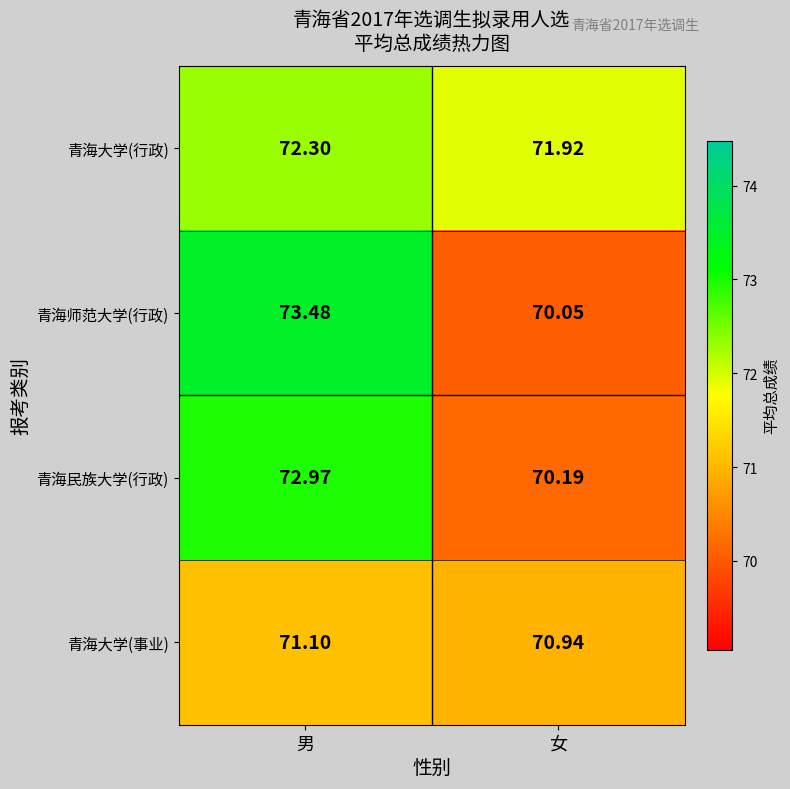

Where does the 青海民族大学(行政) series first go above 72?

男